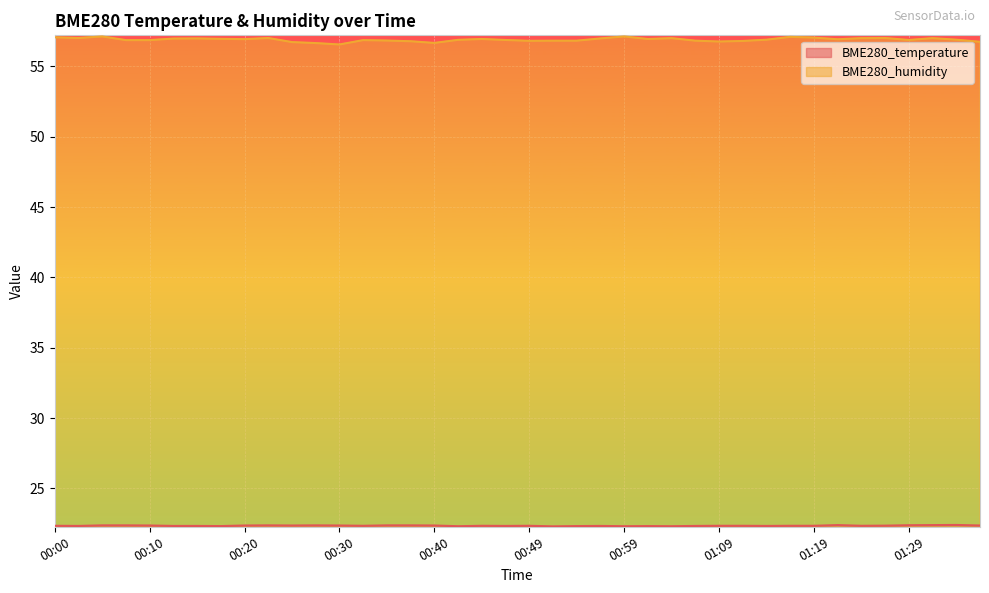

At 00:27, list the series in order from smallest to largest.

BME280_temperature, BME280_humidity